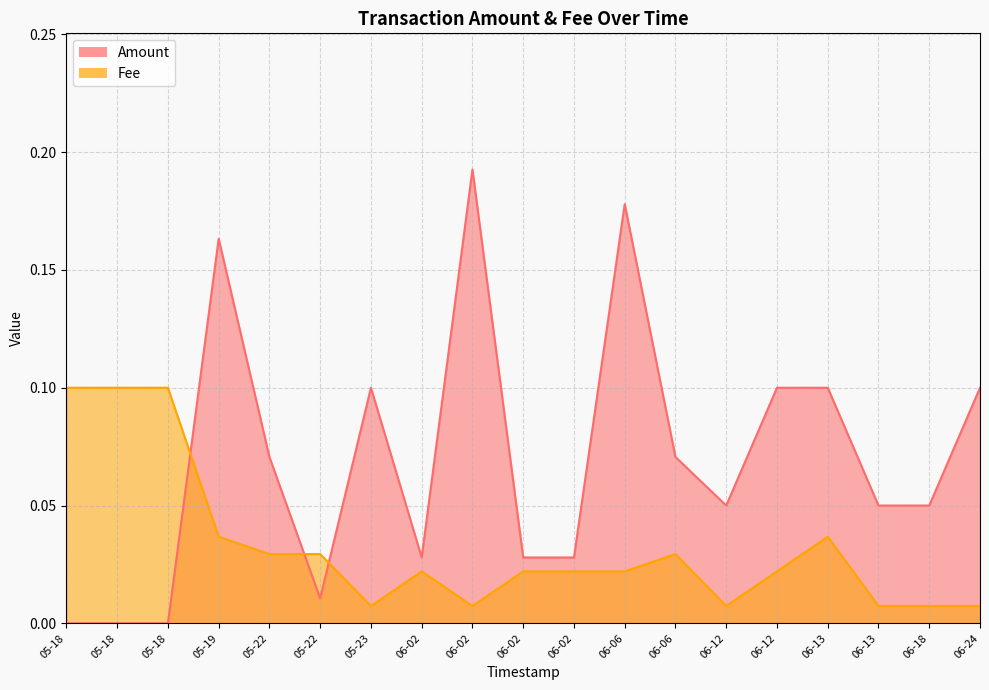

The value of Amount at 06-18 is 0.0. True or false?

False